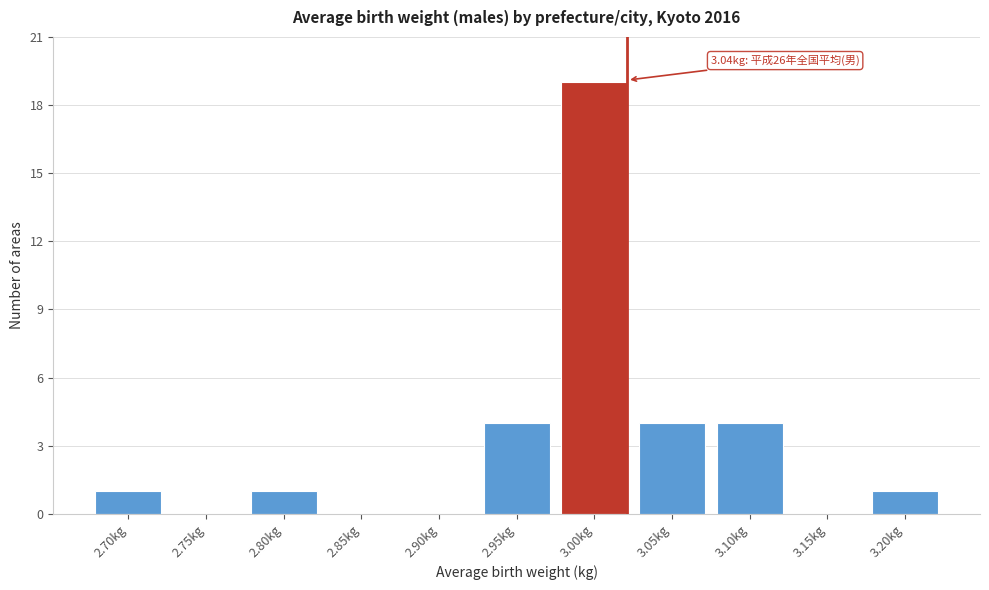

Reading left to right, transcribe all the data shown in this chart.

2.70kg=1	2.75kg=0	2.80kg=1	2.85kg=0	2.90kg=0	2.95kg=4	3.00kg=19	3.05kg=4	3.10kg=4	3.15kg=0	3.20kg=1